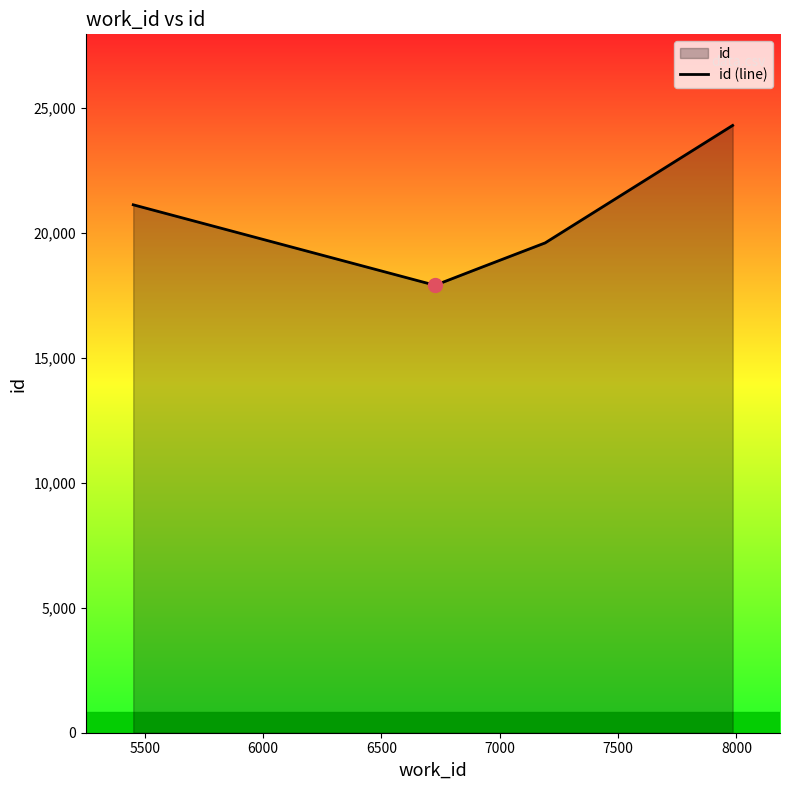

How many values are below 19596?

2